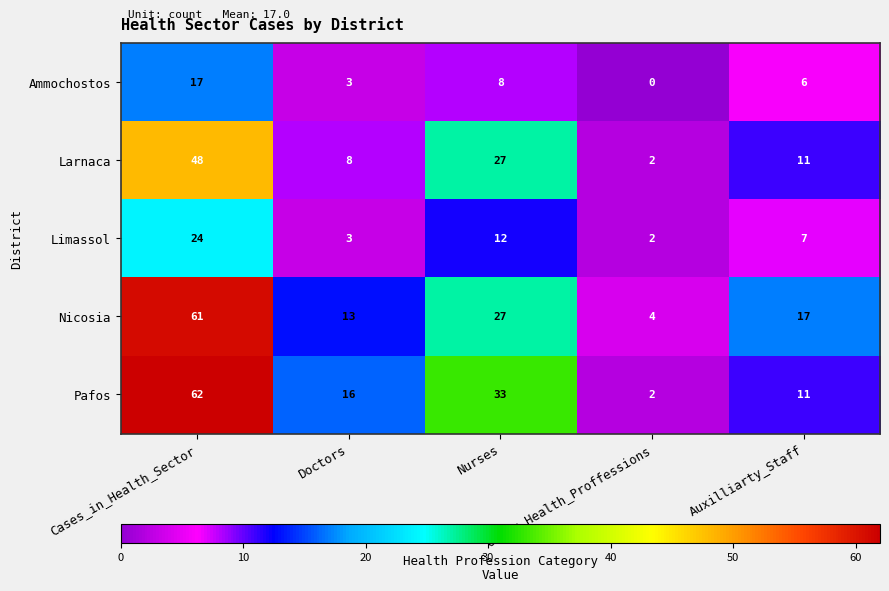

Which label corresponds to the largest value in the chart?

Cases_in_Health_Sector